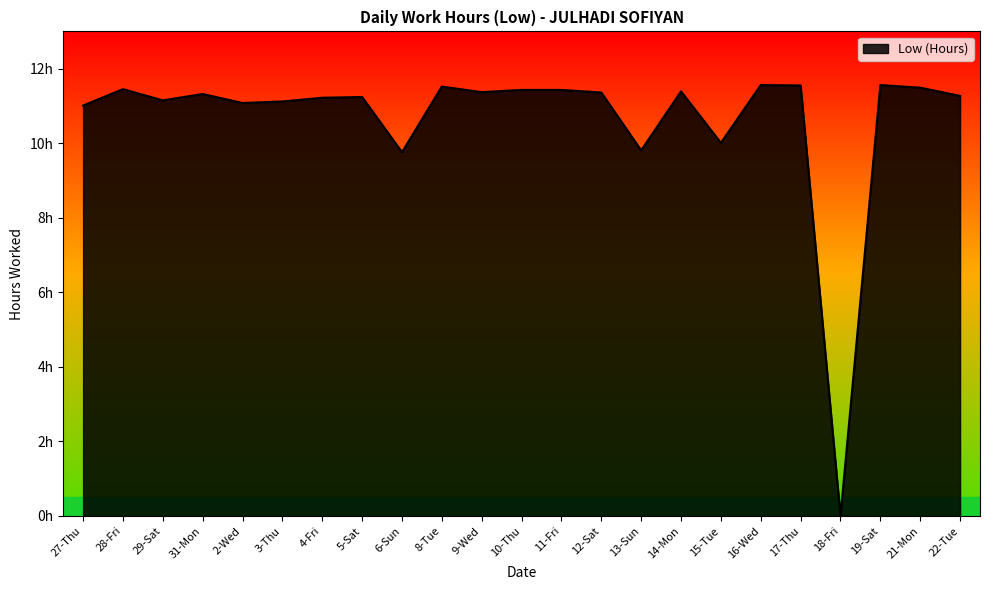

List the labels in order of value, largest first.

16-Wed, 19-Sat, 17-Thu, 8-Tue, 21-Mon, 28-Fri, 10-Thu, 11-Fri, 14-Mon, 9-Wed, 12-Sat, 31-Mon, 22-Tue, 5-Sat, 4-Fri, 29-Sat, 3-Thu, 2-Wed, 27-Thu, 15-Tue, 13-Sun, 6-Sun, 18-Fri